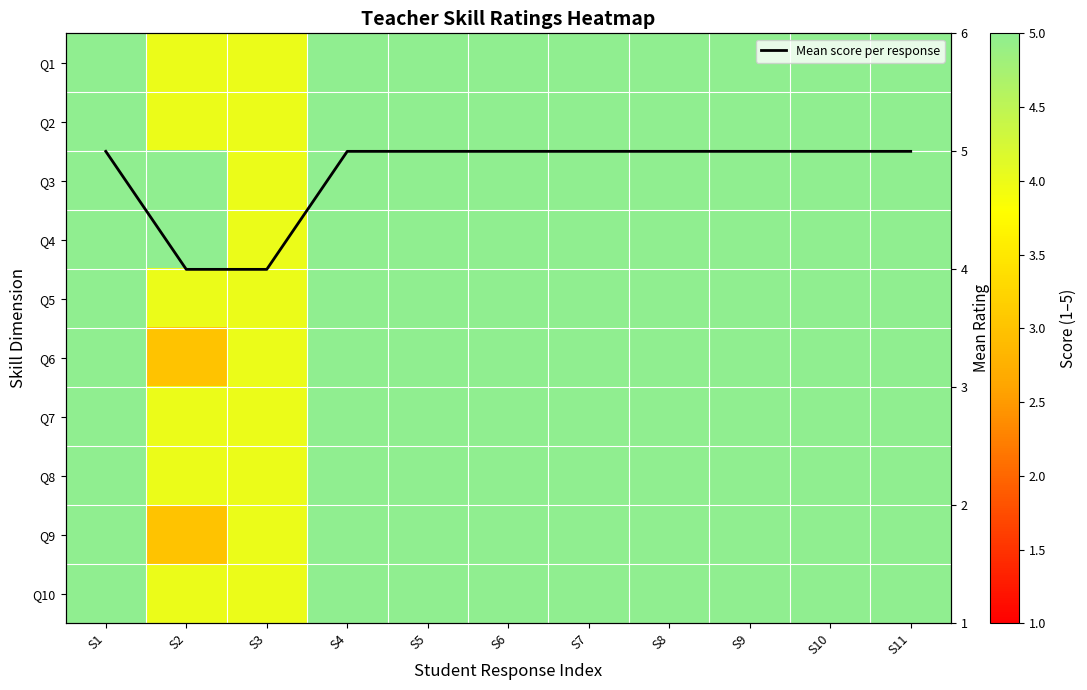

Is it true that Q2 equals 6 at S3?

False